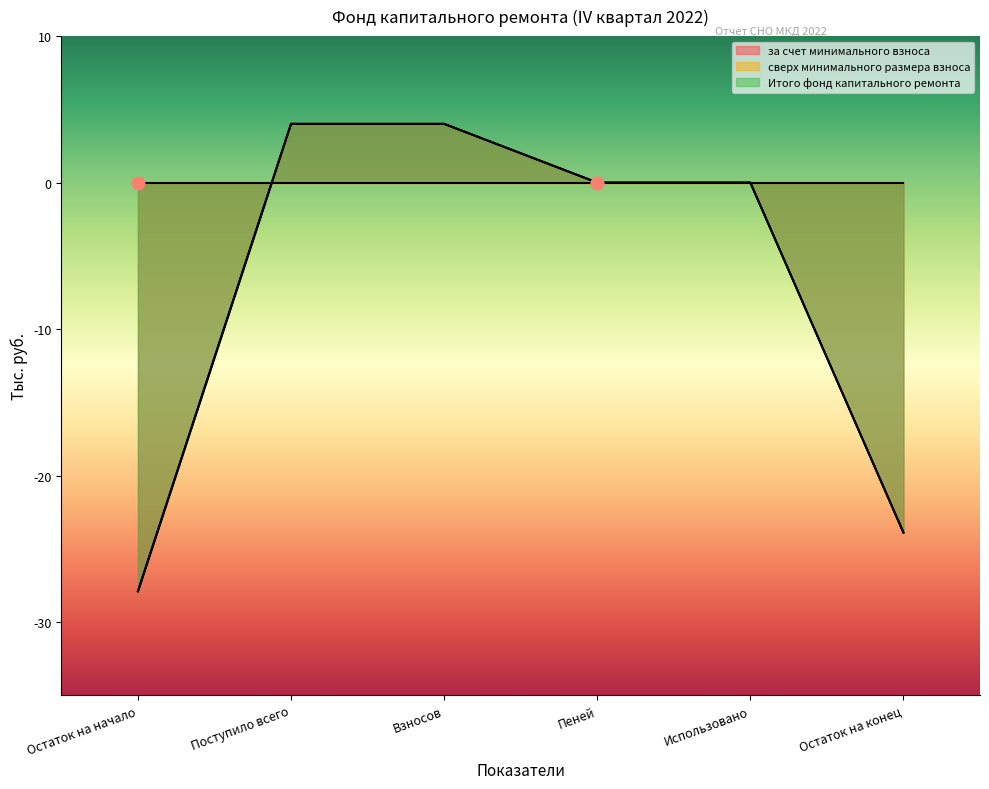

Which series reaches the minimum Y coordinate?

за счет минимального взноса